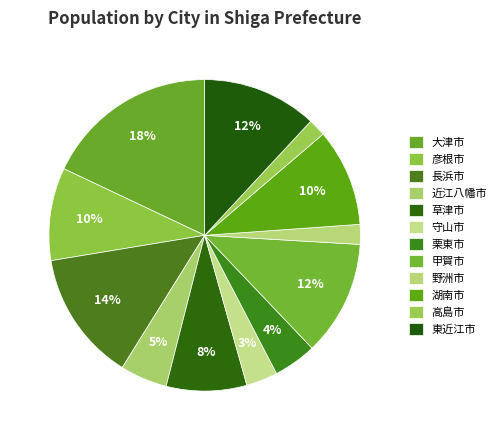

What is the largest slice in the pie chart?

大津市